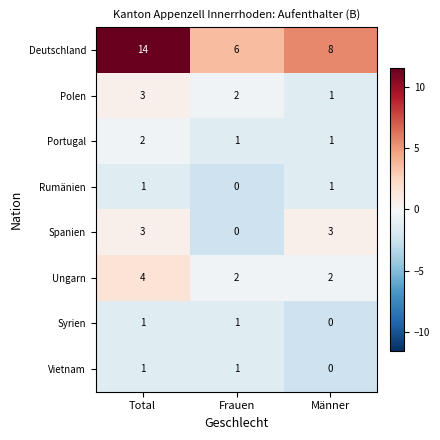

Is it true that Spanien equals 3 at Total?

True